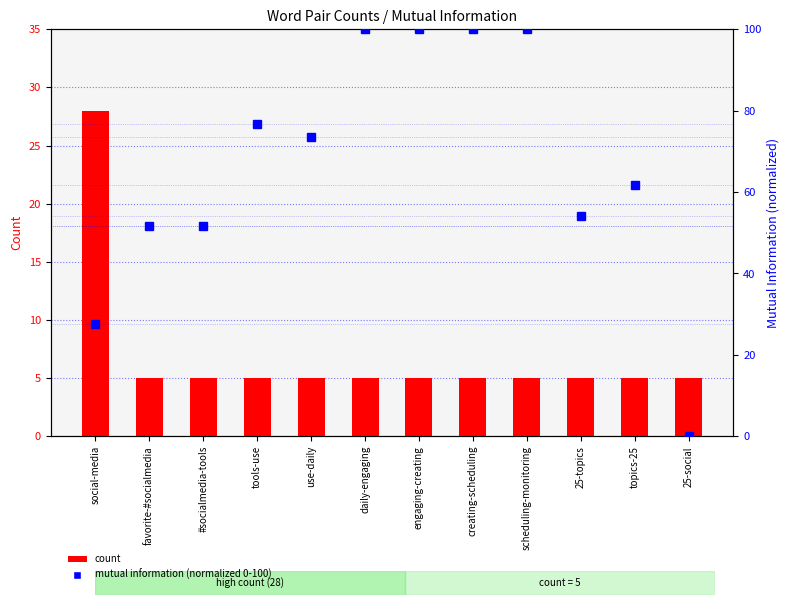

What are all the series names shown in the legend?

count, mutual information (normalized 0-100)